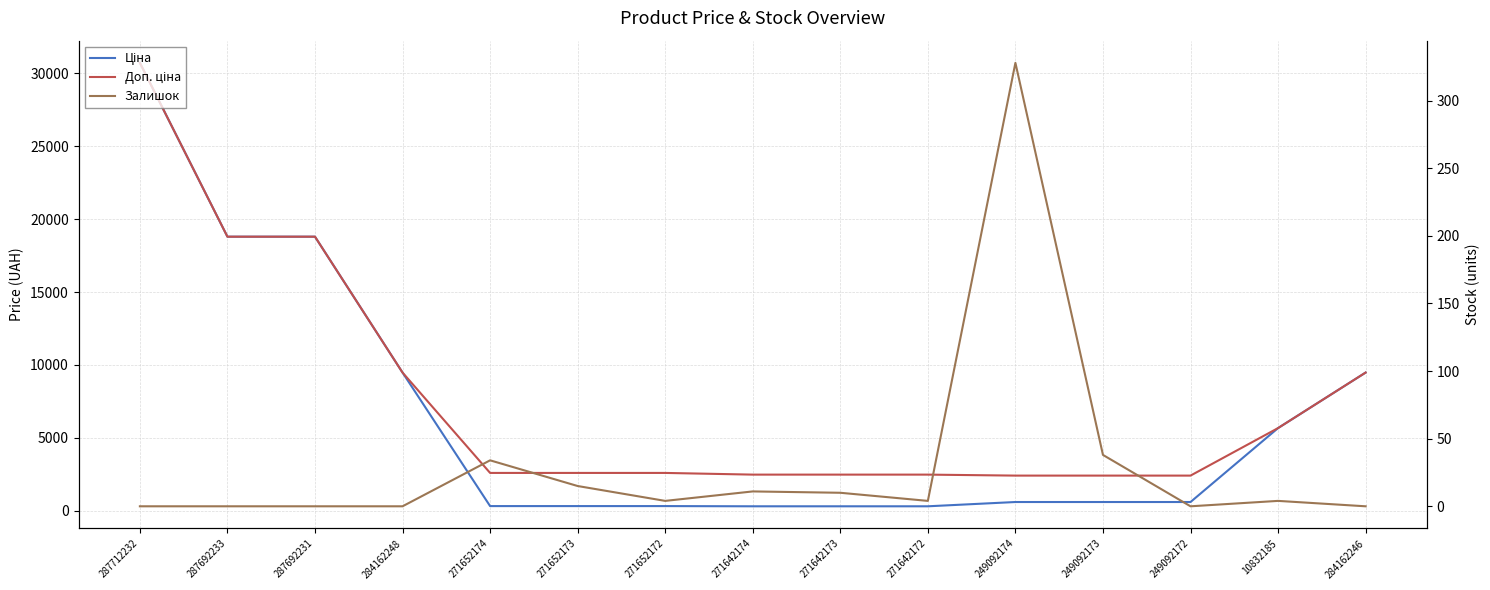

Which category has the highest value in the Доп. ціна series?

287712232